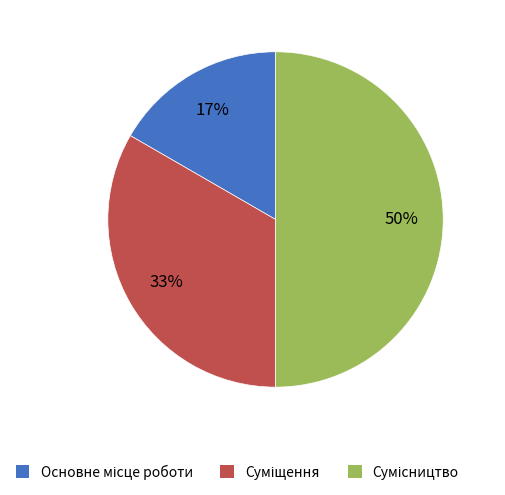

To the nearest percent, what is the difference between the largest and smallest slice percentages?

33%